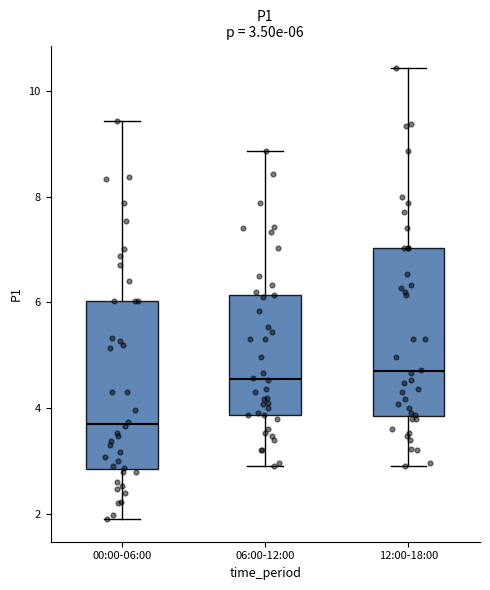

Which box has the lowest median line?

00:00-06:00